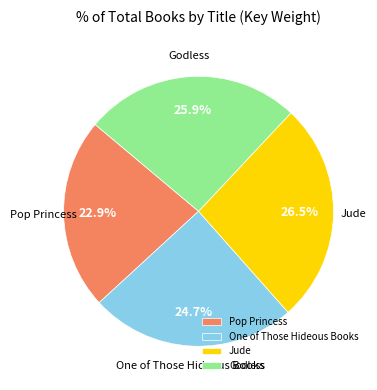

What percentage is the Godless slice, to the nearest percent?

26%